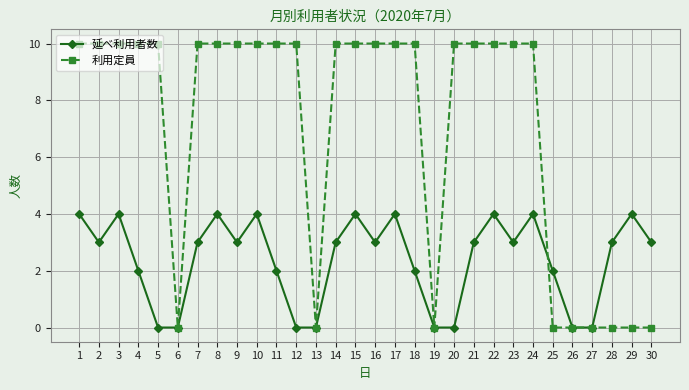

At which category does 延べ利用者数 reach its first local valley?

2